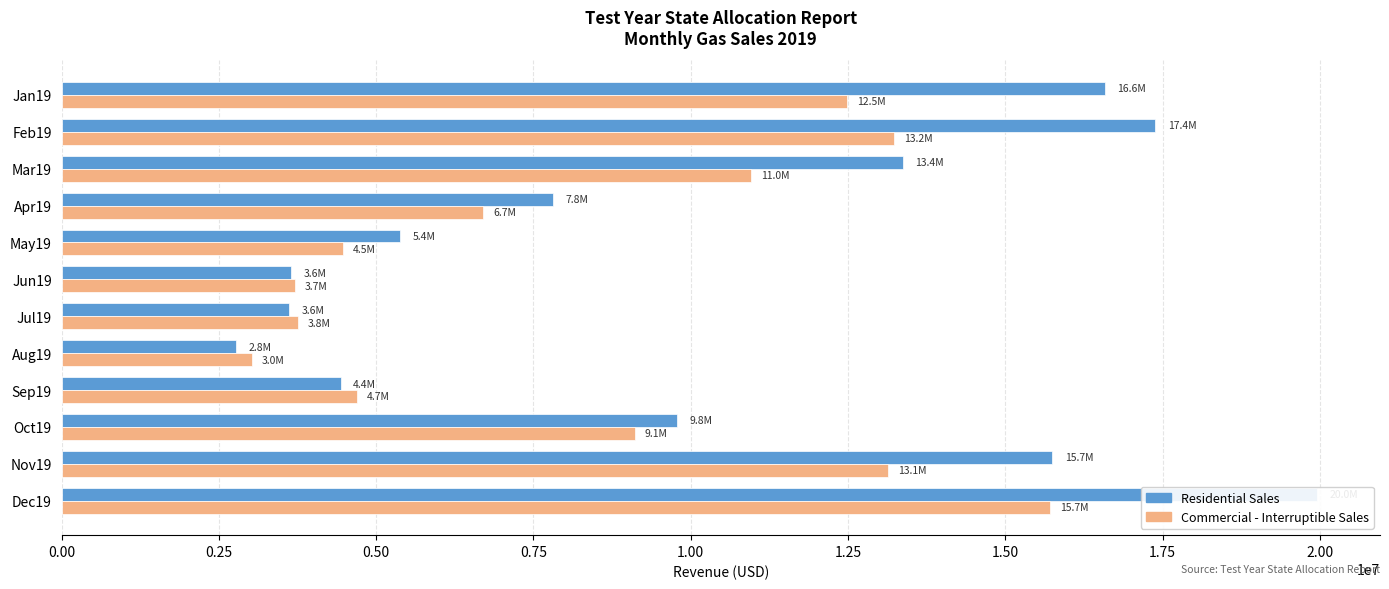

What is the value of the Commercial - Interruptible Sales bar at the 2nd from the left?

13238064.7